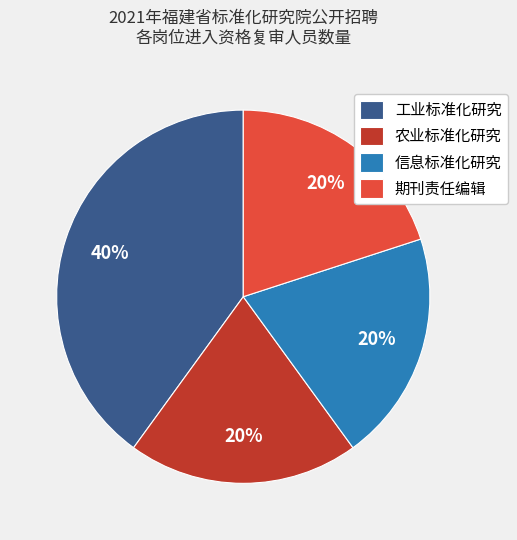

Is the sum of 信息标准化研究 and 工业标准化研究 greater than half?

Yes